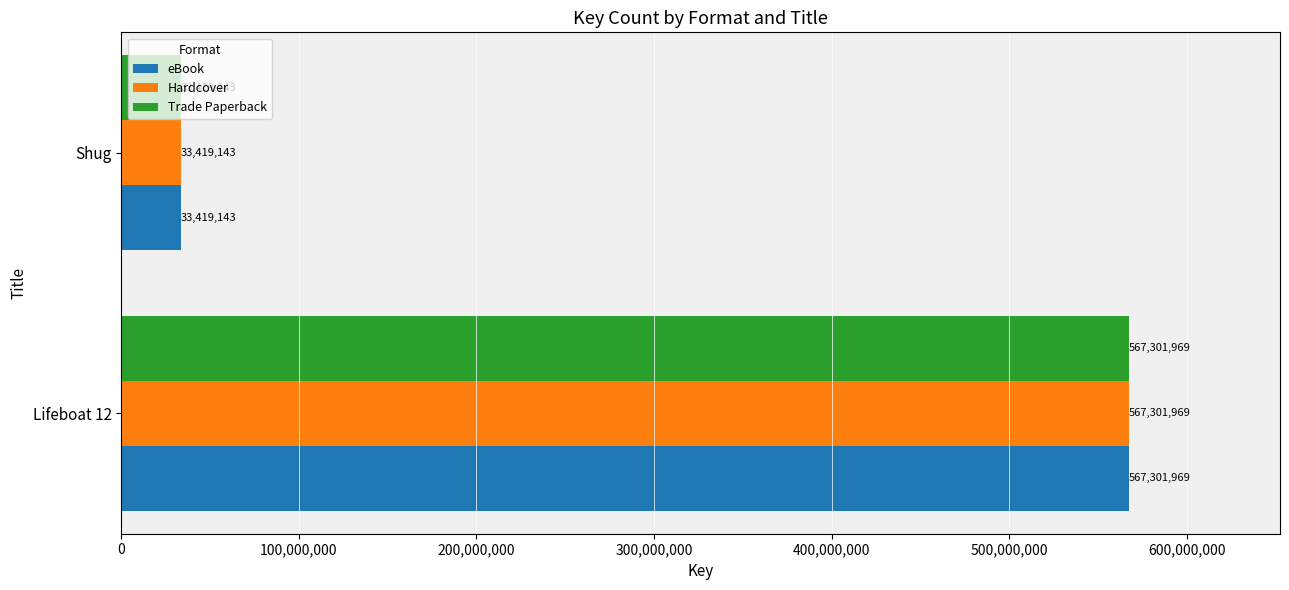

How many eBook values are between 33419143 and 567301969?

2